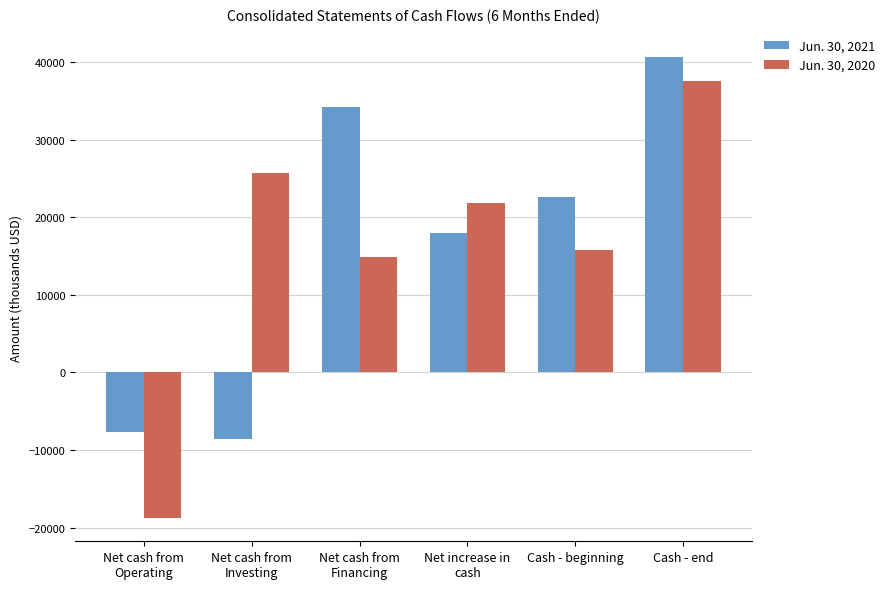

Which series has the widest spread of values?

Jun. 30, 2020